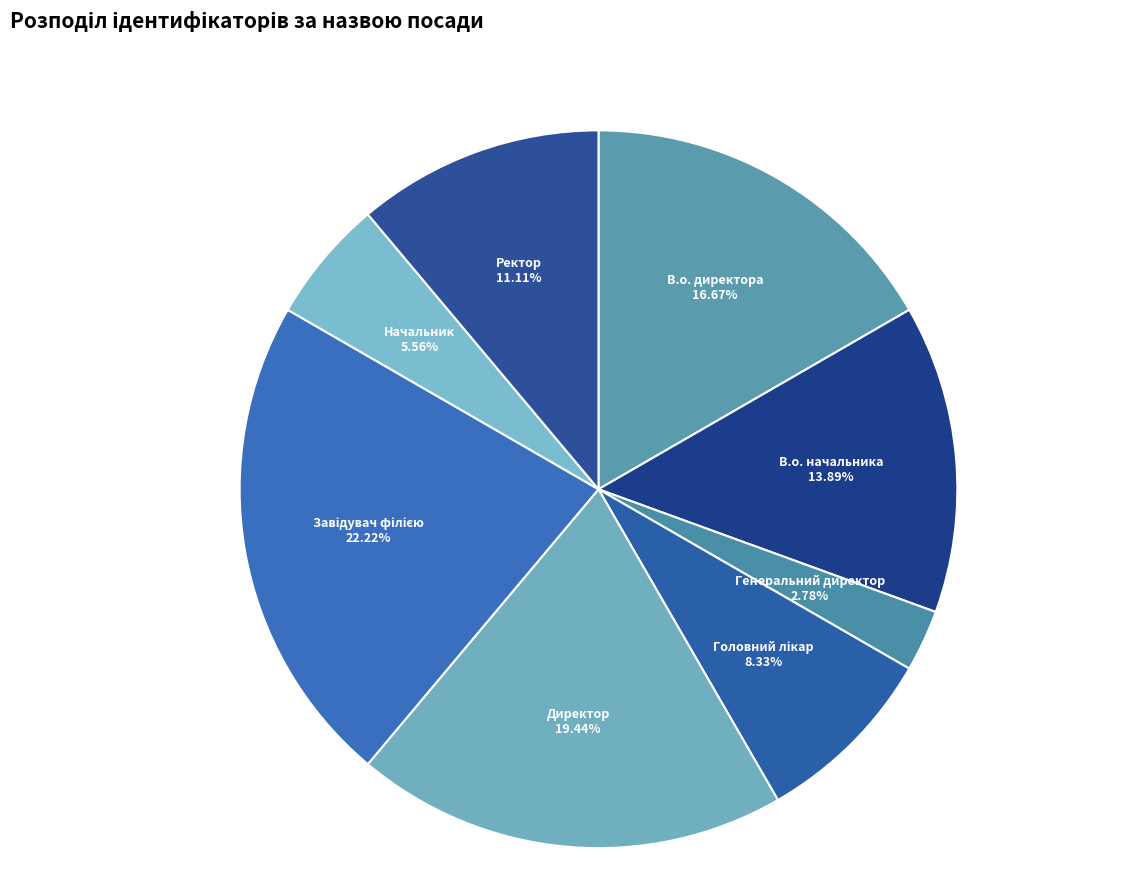

Does any single category account for the majority?

No